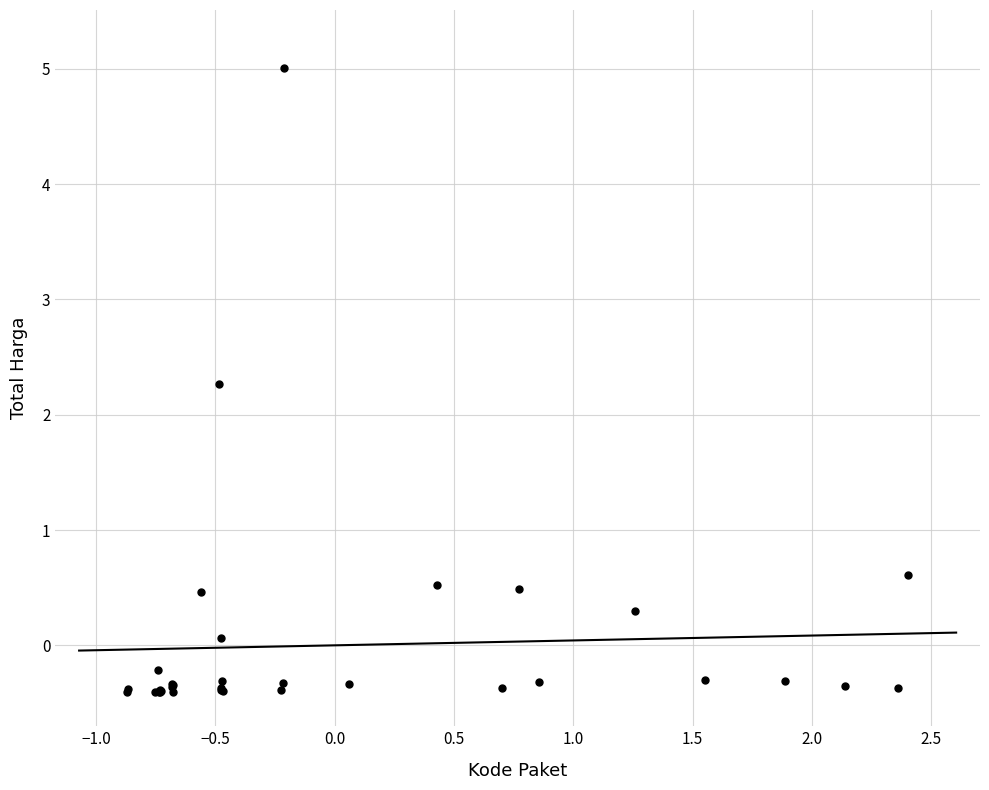

What Y value in the scatter plot is closest to 2?

2.3